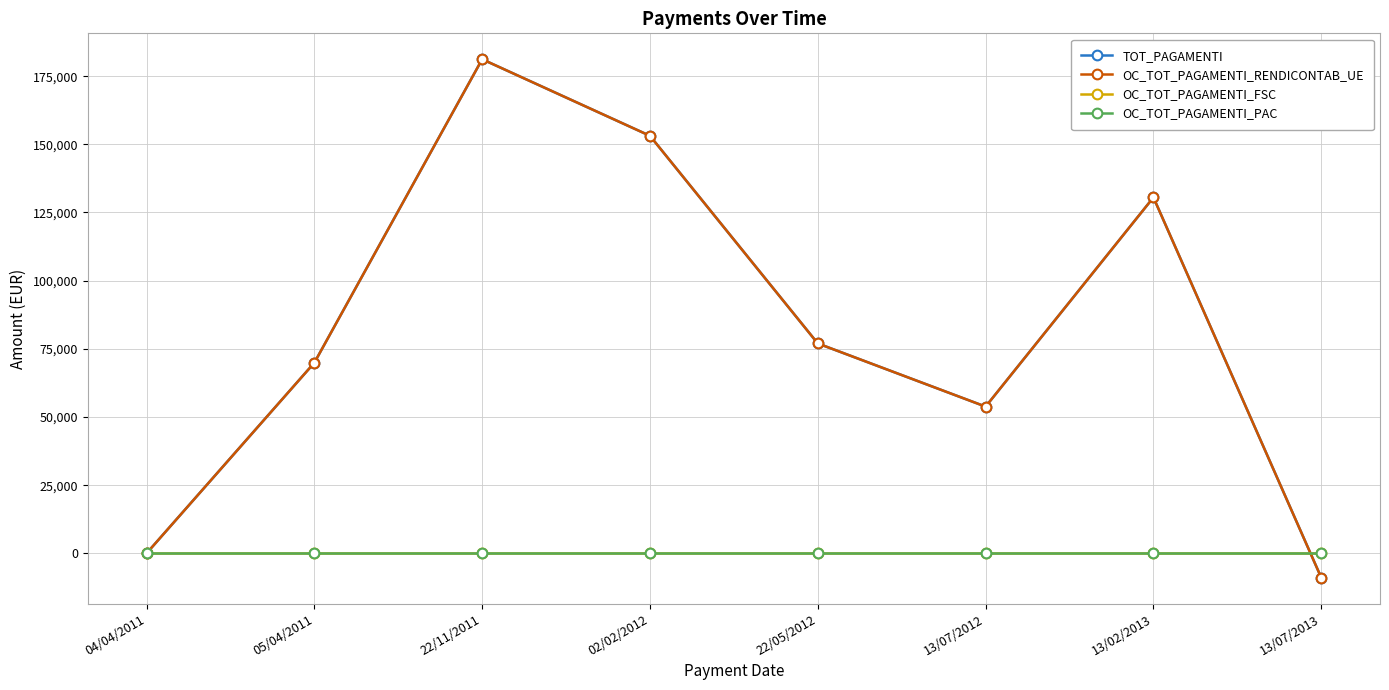

At which category is the sum across all series the highest?

22/11/2011